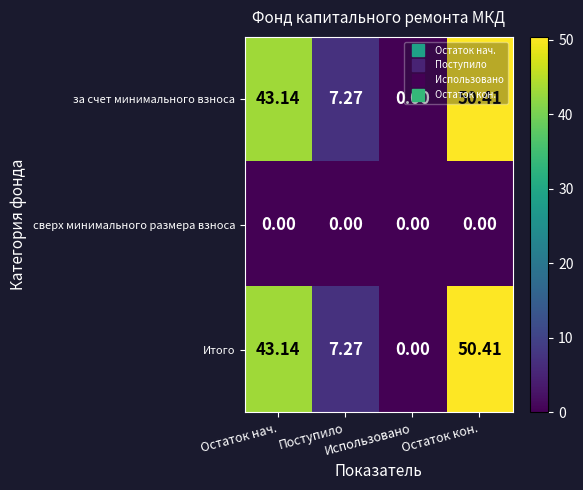

Reading right to left, list all the values displayed in this chart.

за счет минимального взноса: Остаток кон.=50.4	Использовано=0.0	Поступило=7.3	Остаток нач.=43.1
сверх минимального размера взноса: Остаток кон.=0.0	Использовано=0.0	Поступило=0.0	Остаток нач.=0.0
Итого: Остаток кон.=50.4	Использовано=0.0	Поступило=7.3	Остаток нач.=43.1